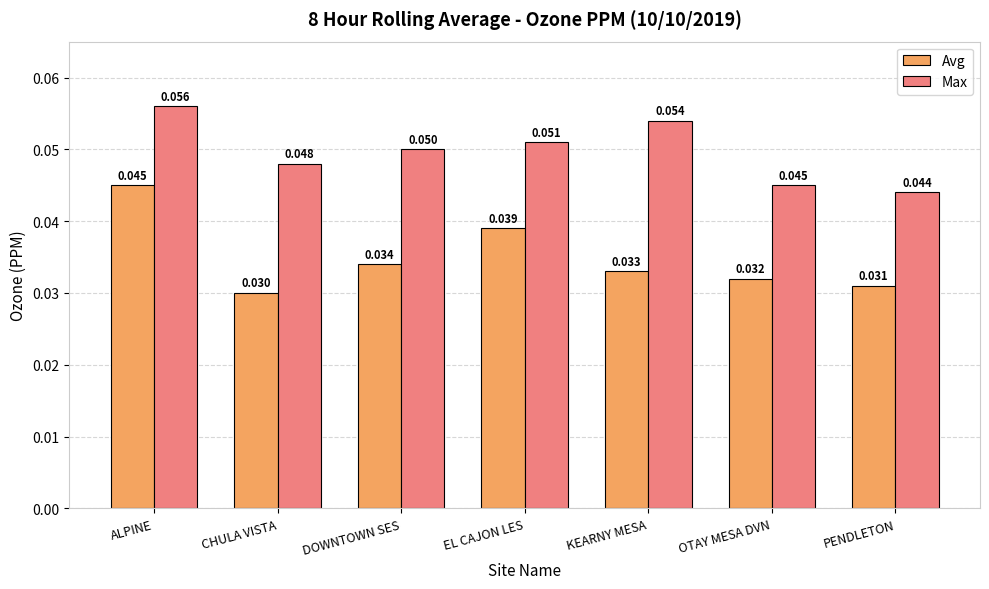

Which series has the largest total across all categories?

Max